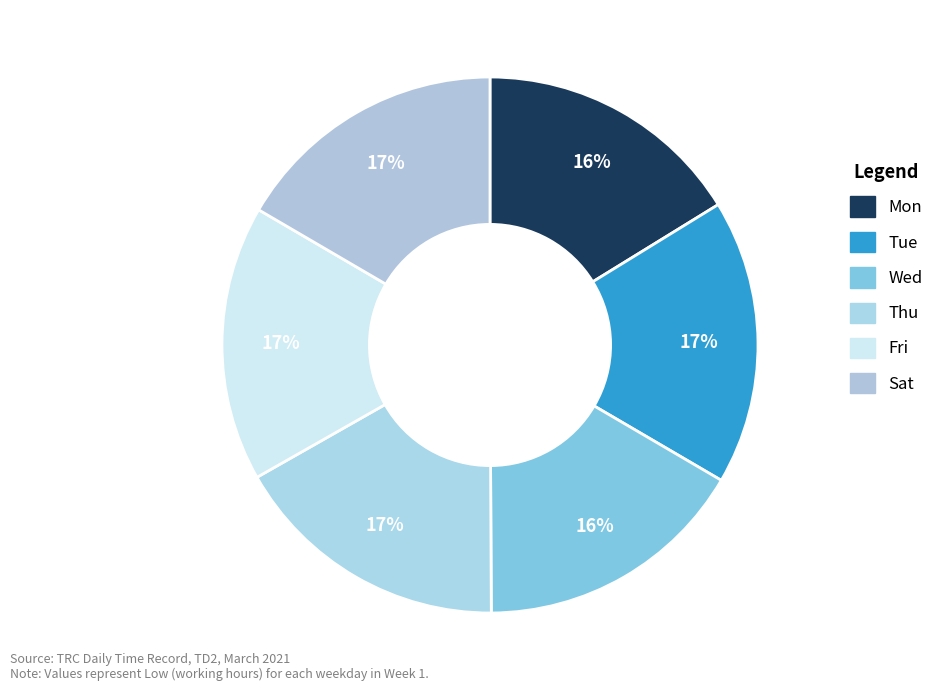

Does Wed represent more than half of the total?

No